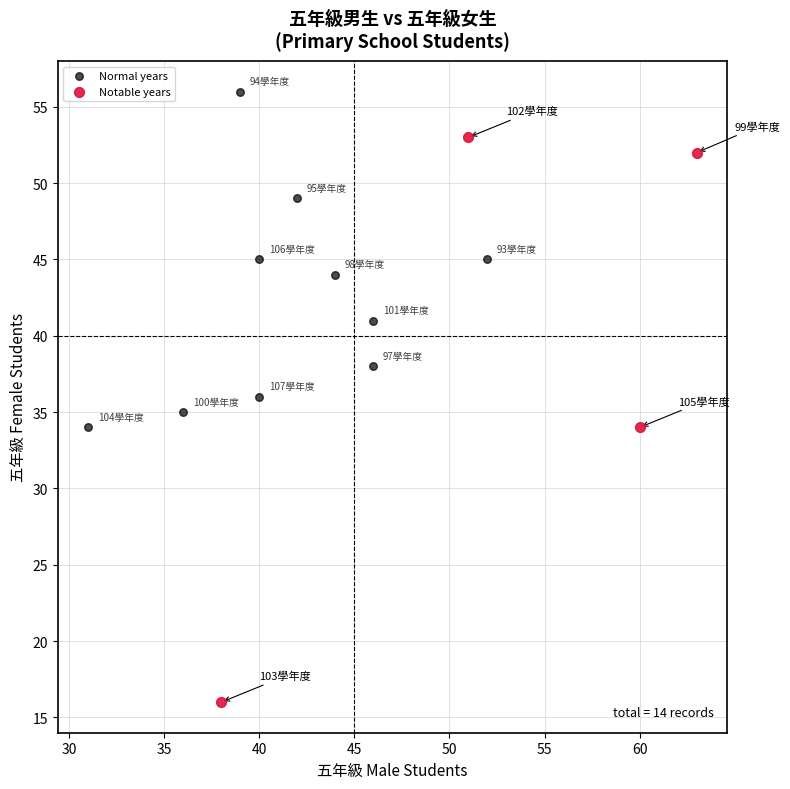

Which series contains the lowest Y value?

Notable years